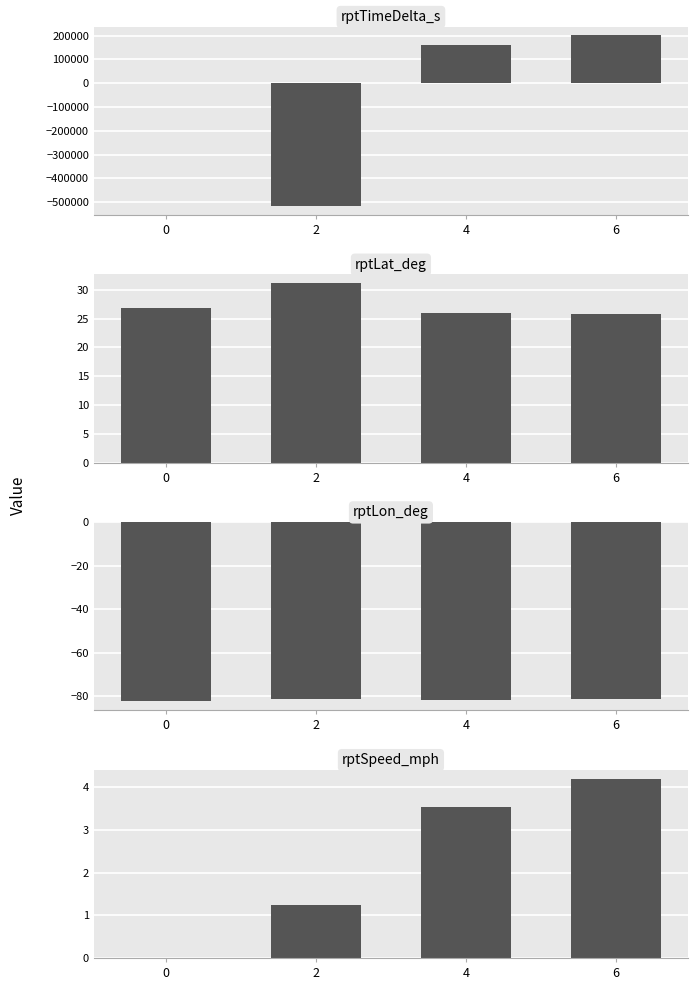

What is the highest value of the rptSpeed_mph series?

4.2